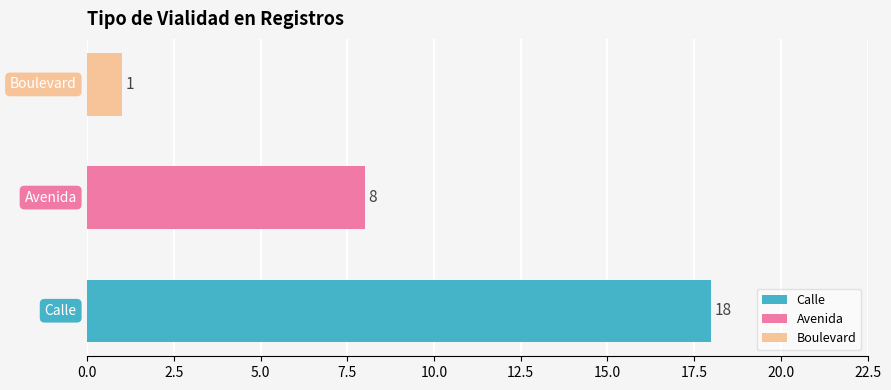

What is the minimum value shown in the chart?

1